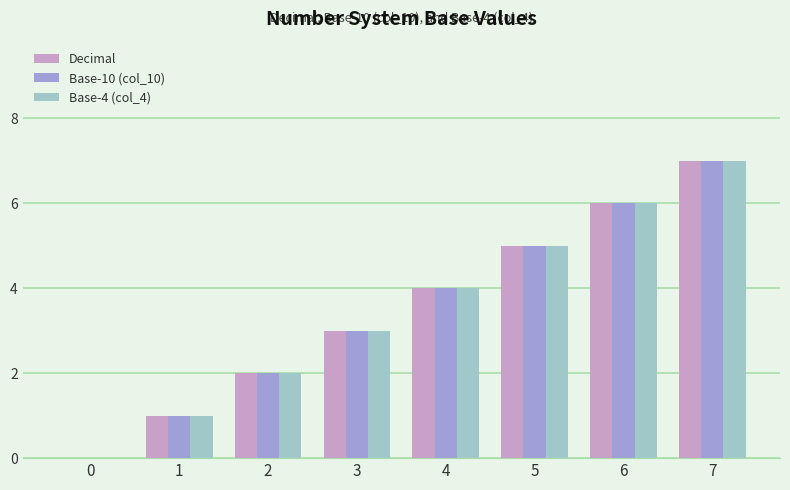

What is the maximum value shown in the chart?

7